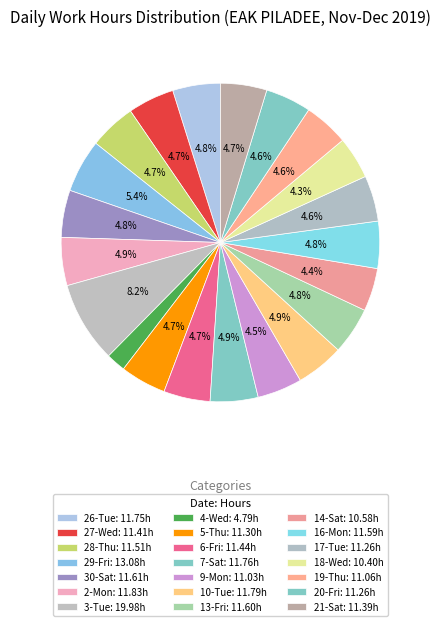

Count the number of slices in the pie.

21